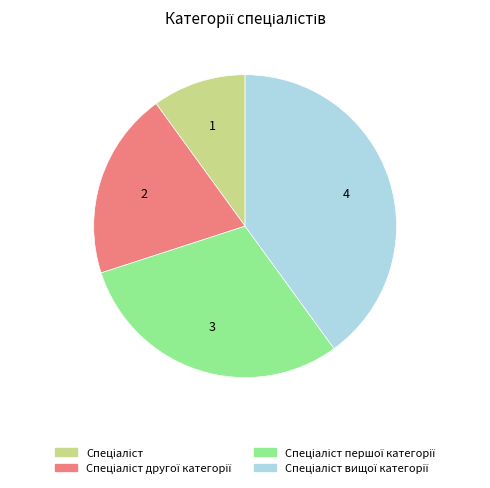

Does any single category account for the majority?

No